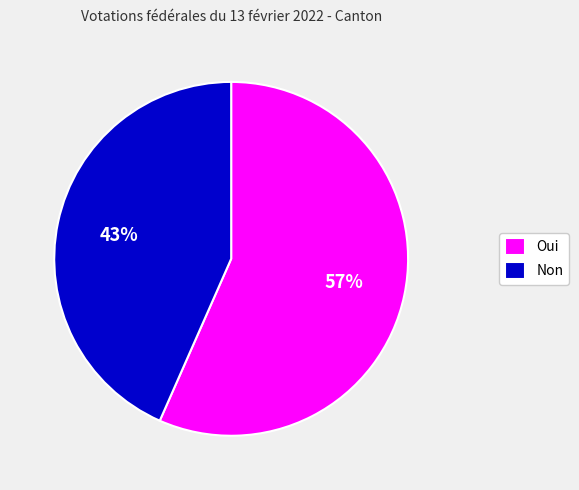

To the nearest percent, what is the combined percentage of Oui and Non?

100%